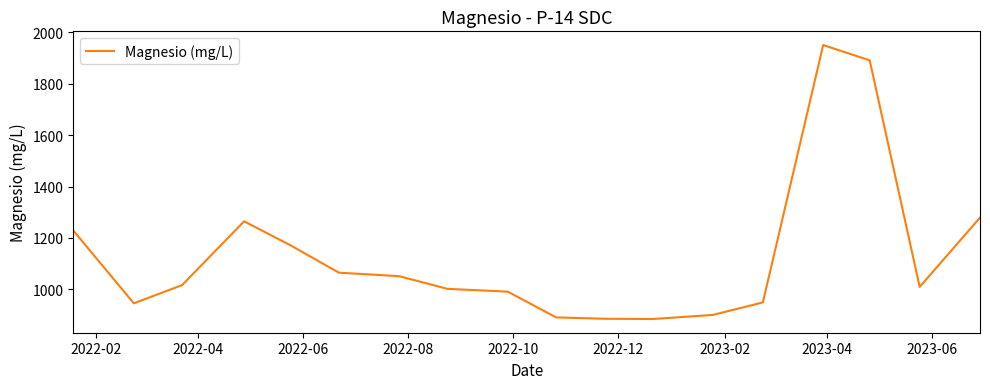

What is the minimum value shown in the chart?

884.1